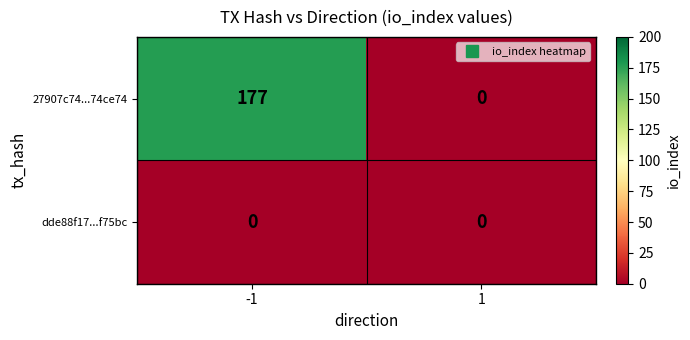

What is the highest value of the 27907c74...74ce74 series?

177